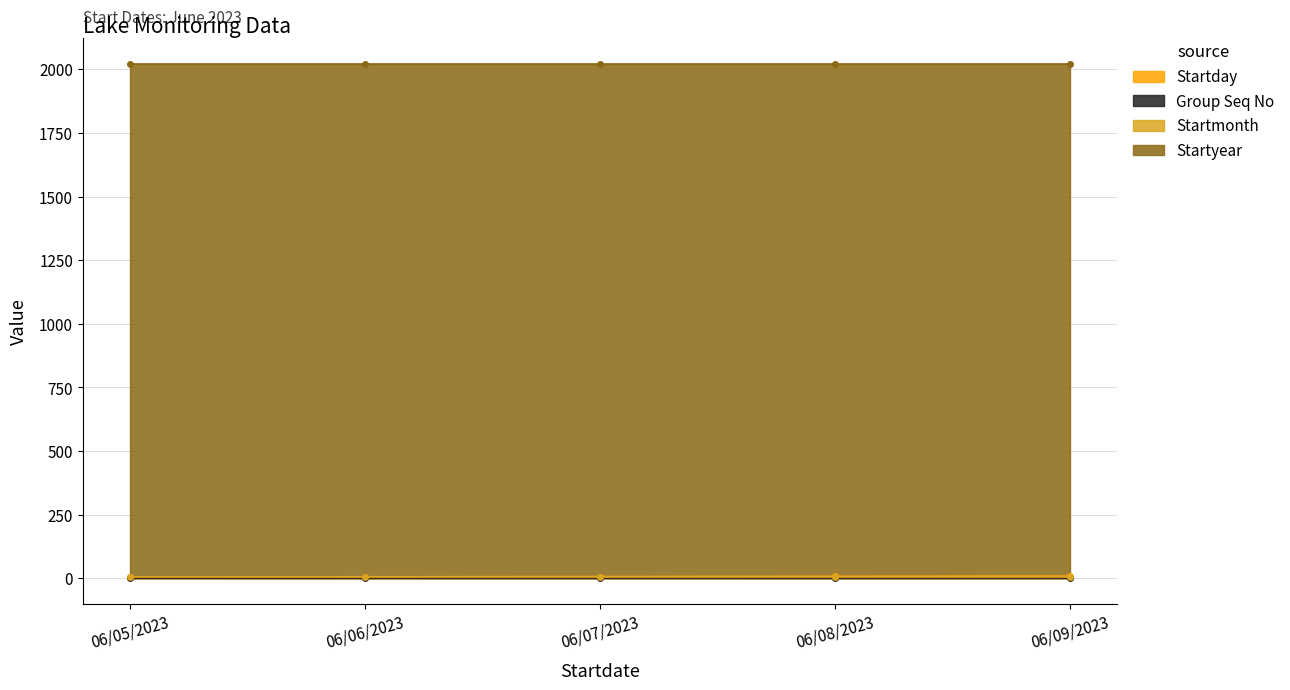

How many lines are shown in the chart?

4